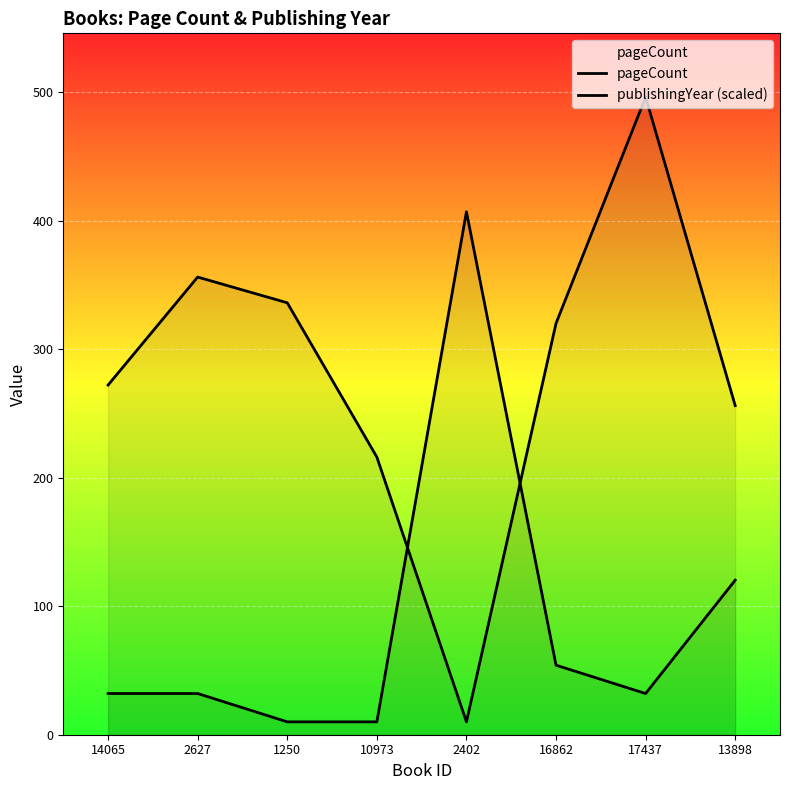

Rank the series at 1250 from highest to lowest value.

pageCount, publishingYear (scaled)